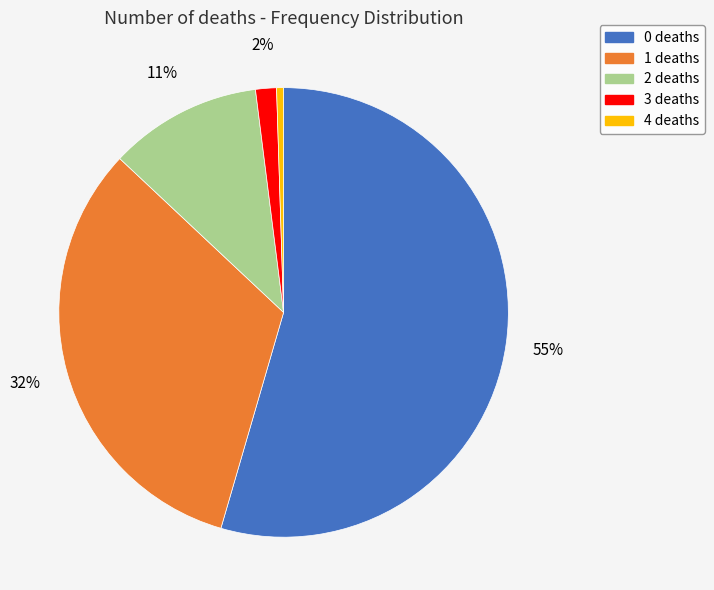

Rank the categories by value from lowest to highest.

4, 3, 2, 1, 0